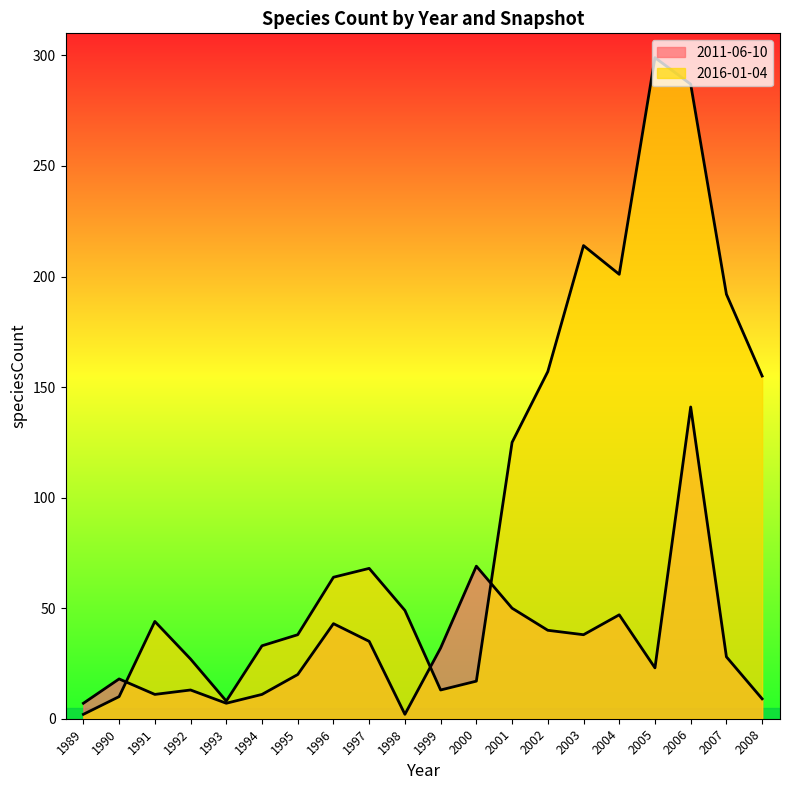

Where is the first local minimum for 2011-06-10?

1991